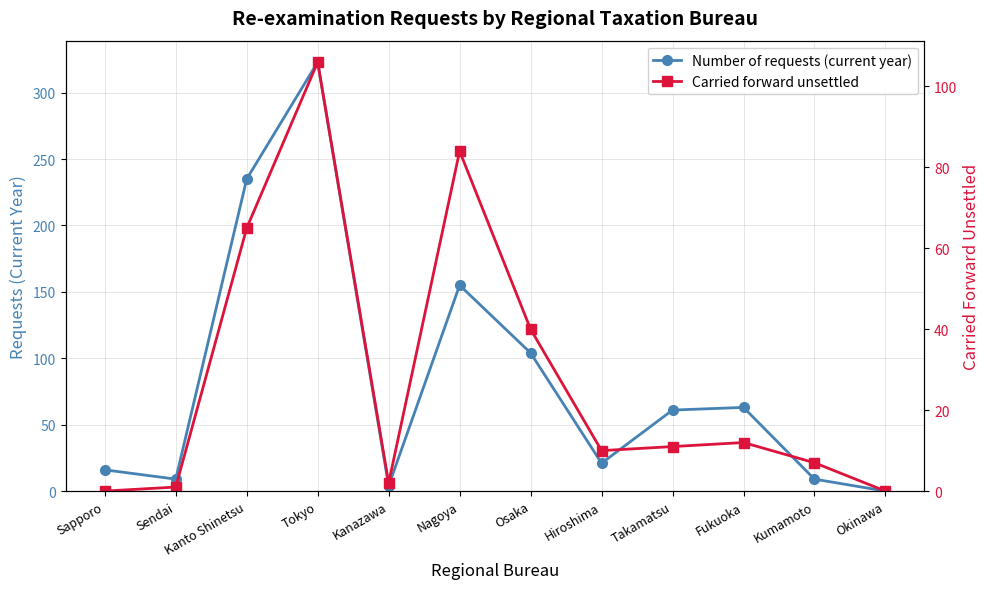

In Number of requests (current year), how many points are higher than both neighbors (excluding endpoints)?

3